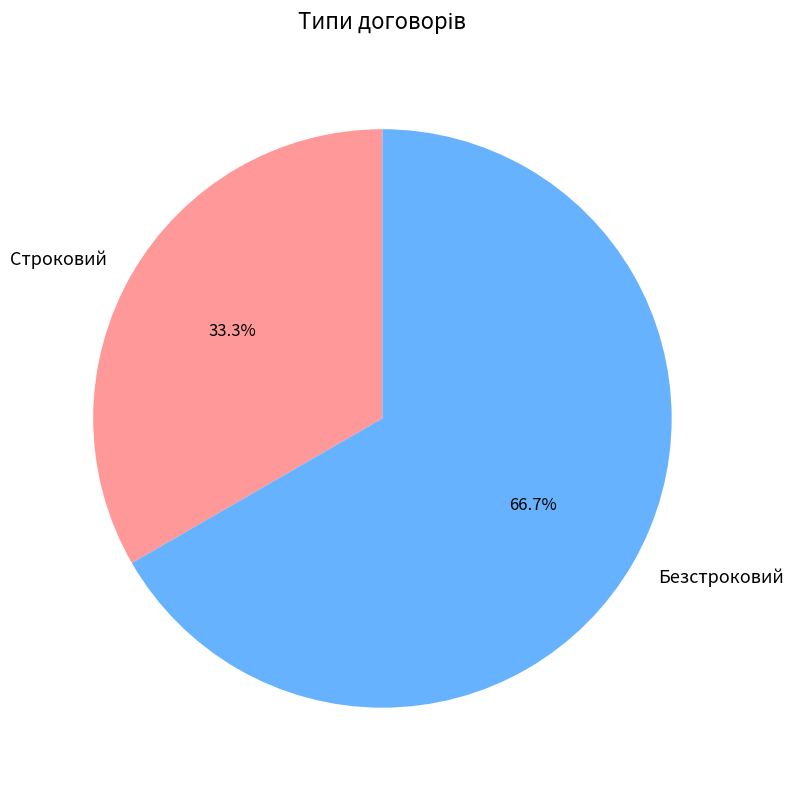

Count the number of slices in the pie.

2